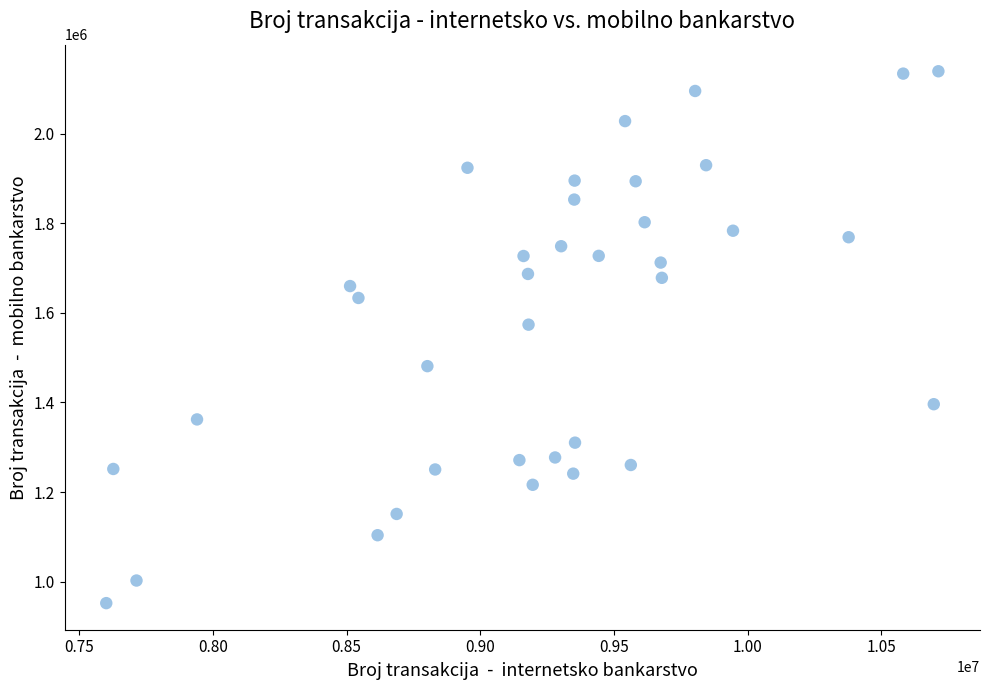

What is the range of Y values (max minus min)?

1187915